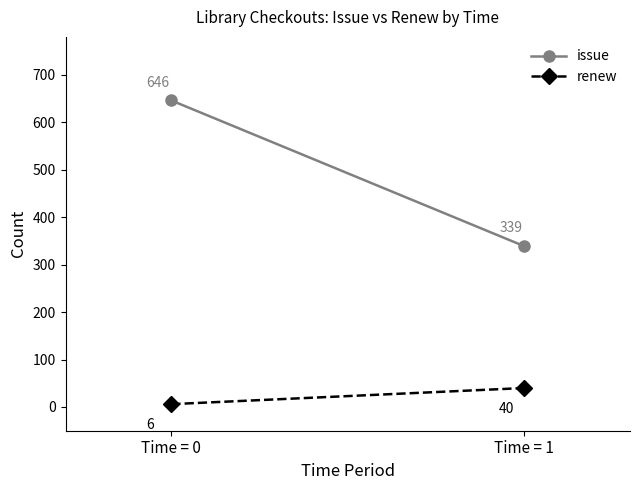

Reading left to right, transcribe all the data shown in this chart.

issue: 646	339
renew: 6	40